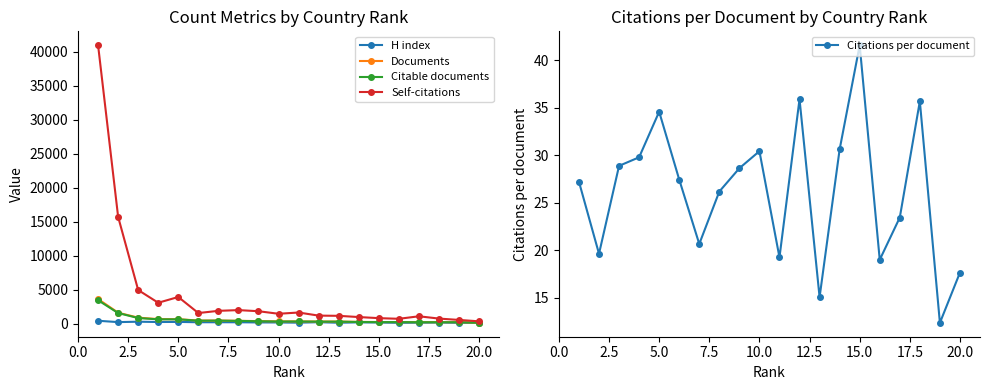

Rank the series by their maximum value, from lowest to highest.

Citations per document, H index, Citable documents, Documents, Self-citations